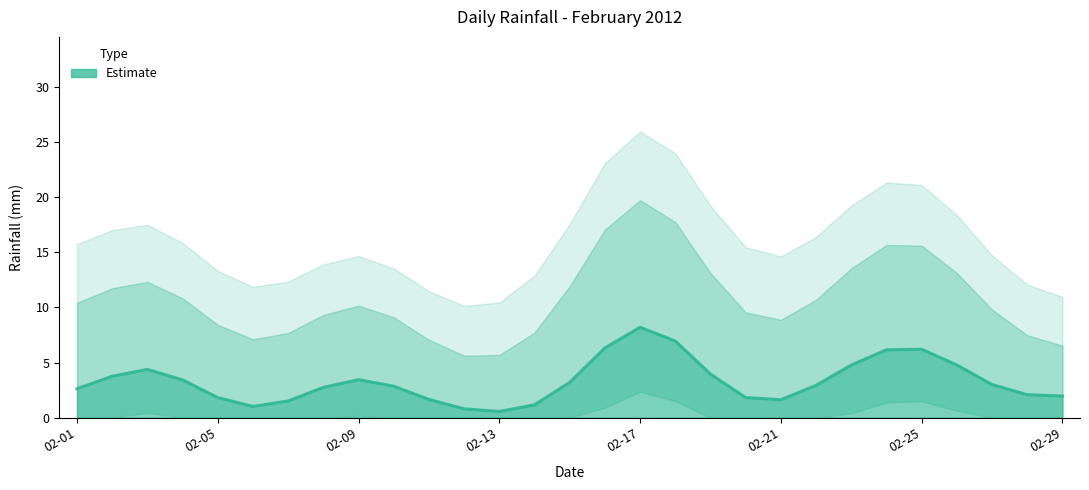

What is the sum of the values at 21 and 02-21?

4.0